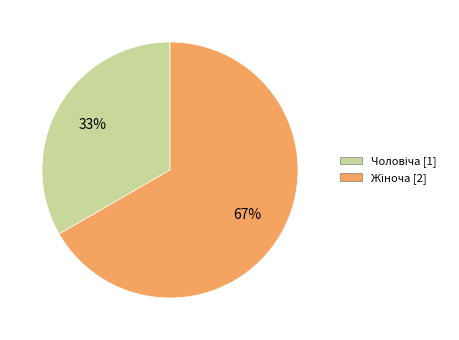

Does any single category account for the majority?

Yes